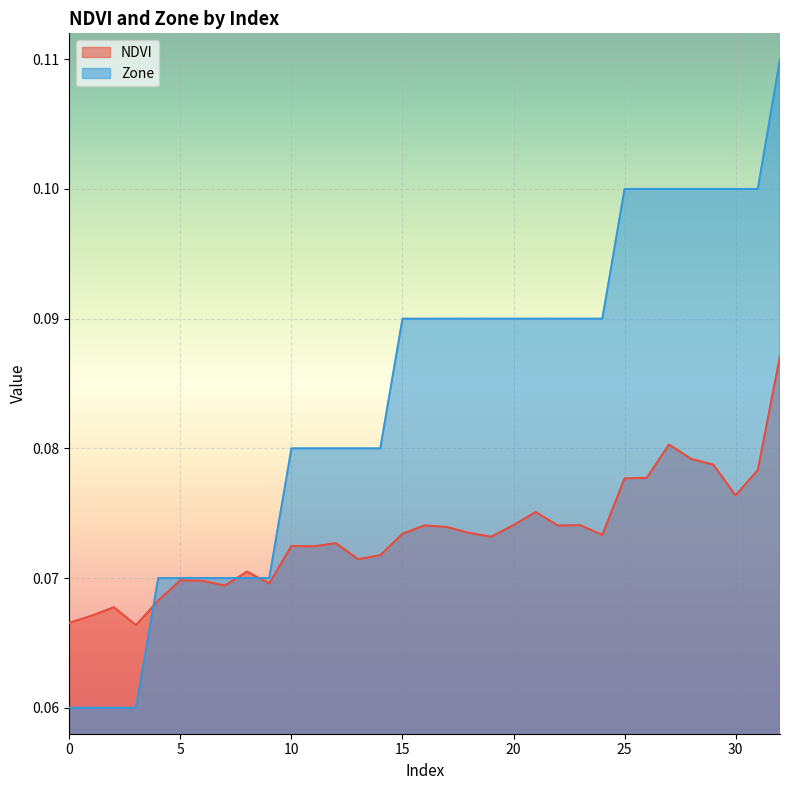

What is the value of the Zone point at the 3rd from the left?

0.1